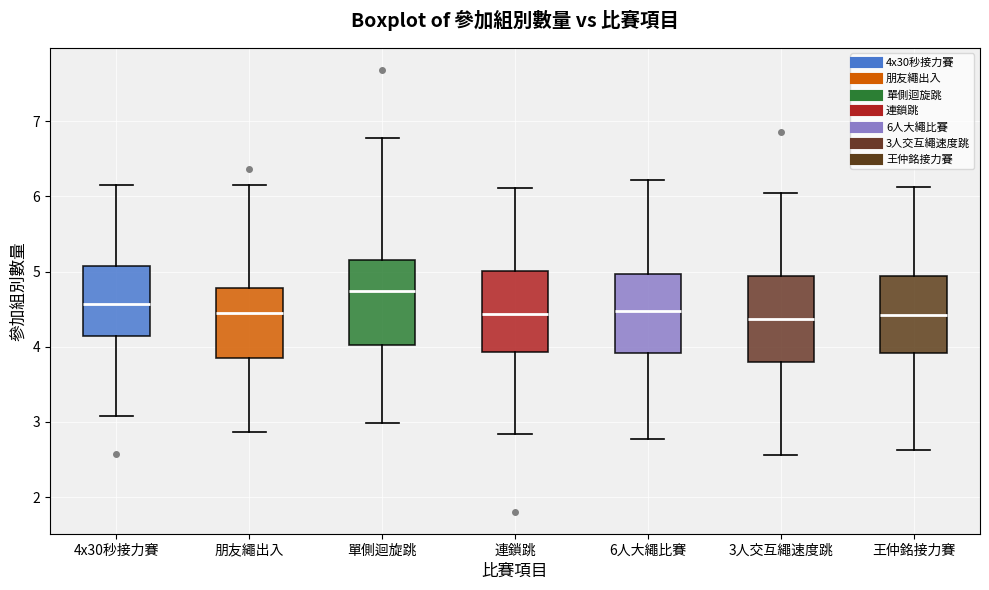

Which box's median line is the highest?

單側迴旋跳